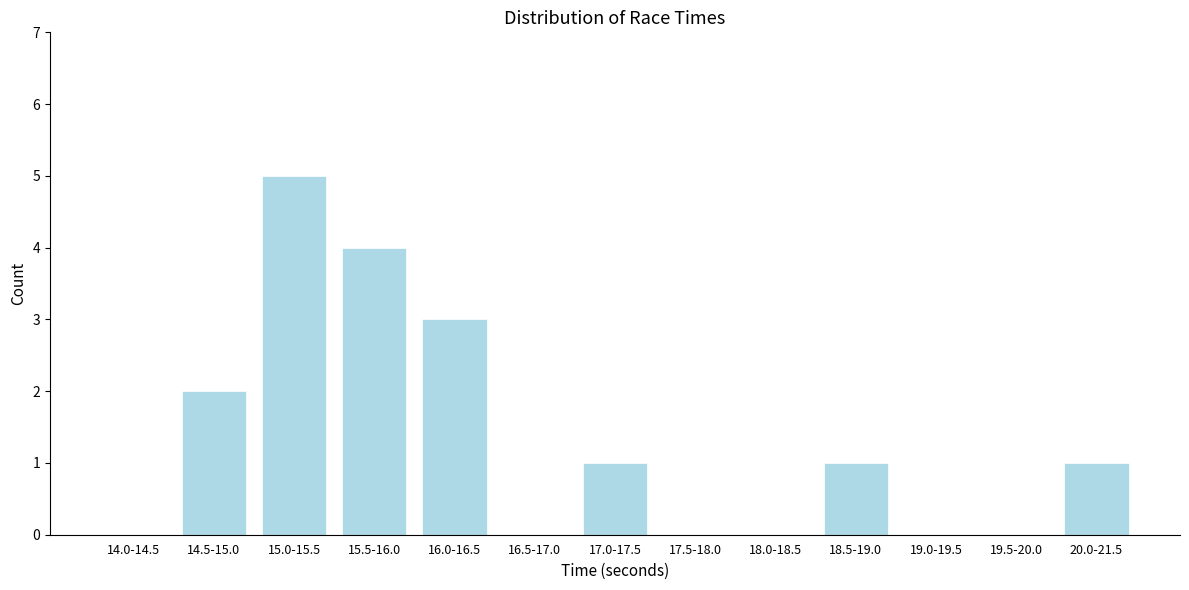

Reading right to left, list all the values displayed in this chart.

20.0-21.5=1	19.5-20.0=0	19.0-19.5=0	18.5-19.0=1	18.0-18.5=0	17.5-18.0=0	17.0-17.5=1	16.5-17.0=0	16.0-16.5=3	15.5-16.0=4	15.0-15.5=5	14.5-15.0=2	14.0-14.5=0